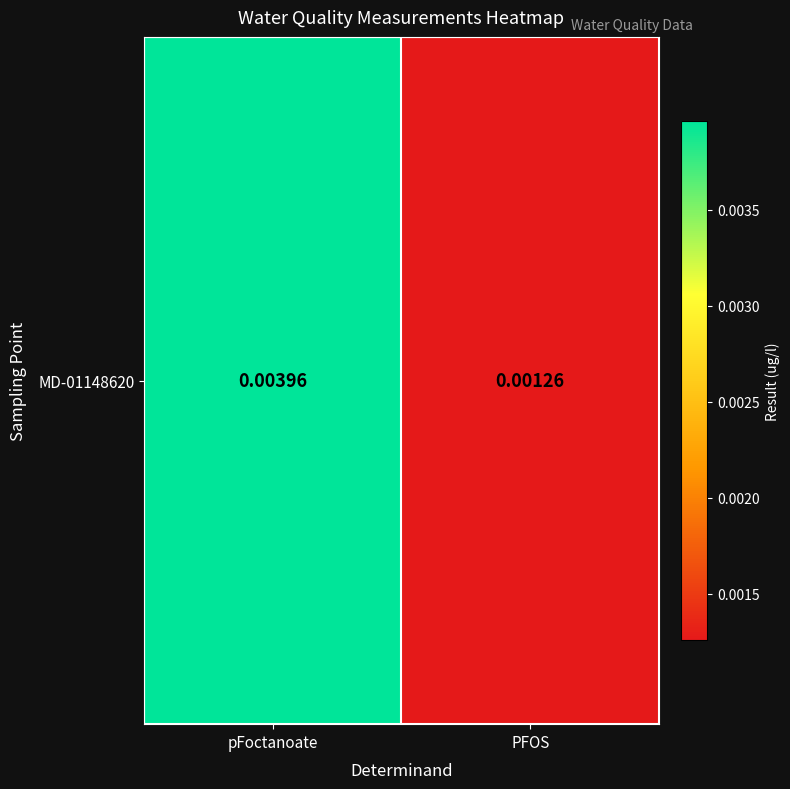

At which category does the chart reach its peak across all series?

pFoctanoate